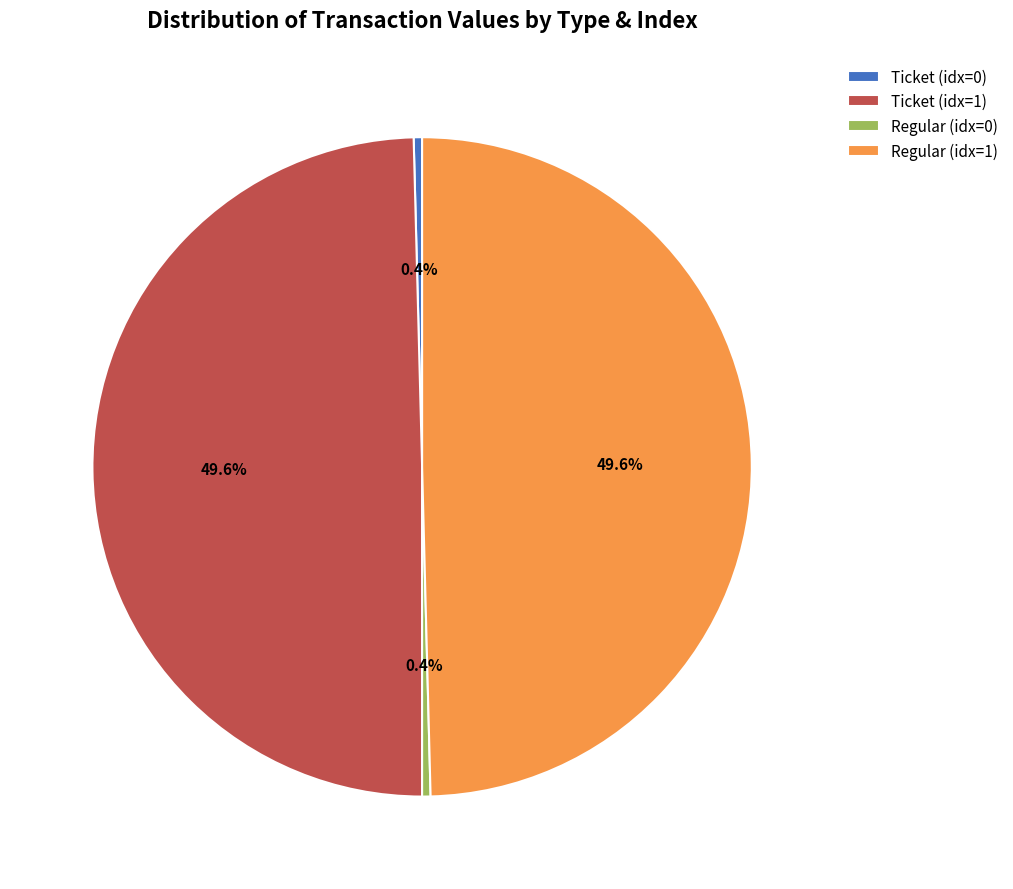

Between Ticket (idx=1) and Regular (idx=0), which is larger?

Ticket (idx=1)